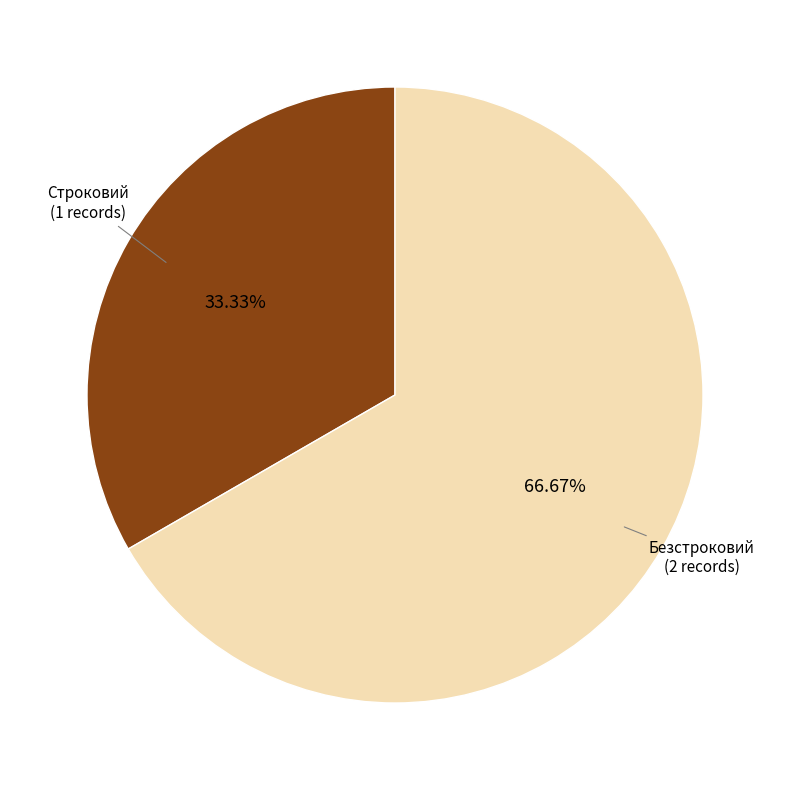

Is there a majority slice in this chart?

Yes